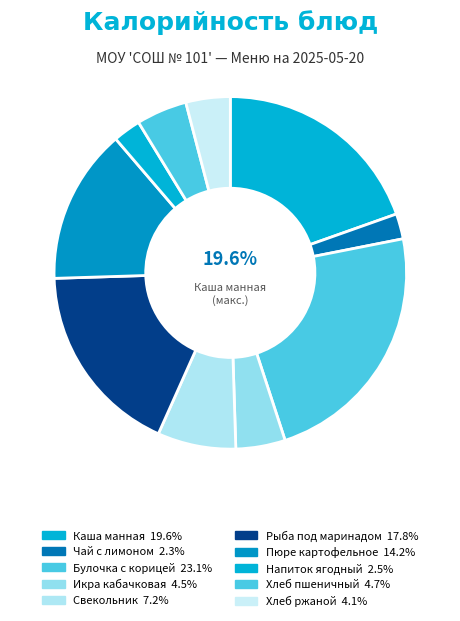

Which category has the smallest portion of the pie?

Чай с лимоном